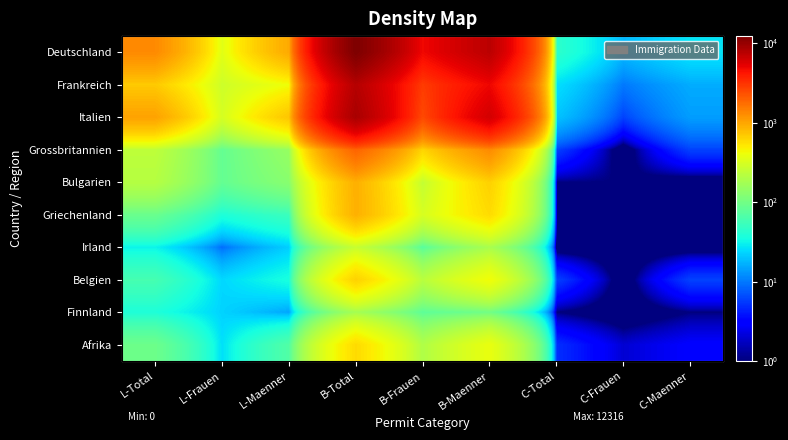

List the labels in order of Irland value, smallest first.

C-Total, C-Frauen, C-Maenner, L-Frauen, L-Maenner, L-Total, B-Frauen, B-Maenner, B-Total